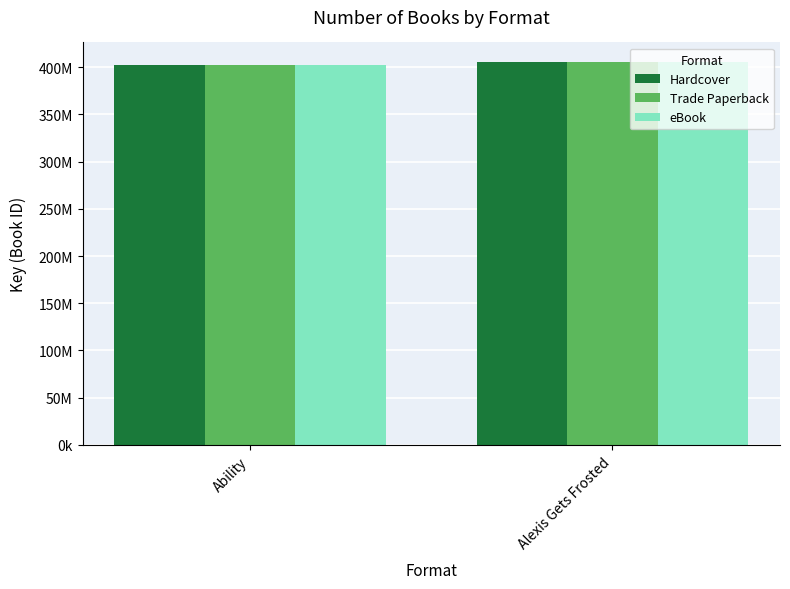

What is the highest value of the Hardcover series?

405848622